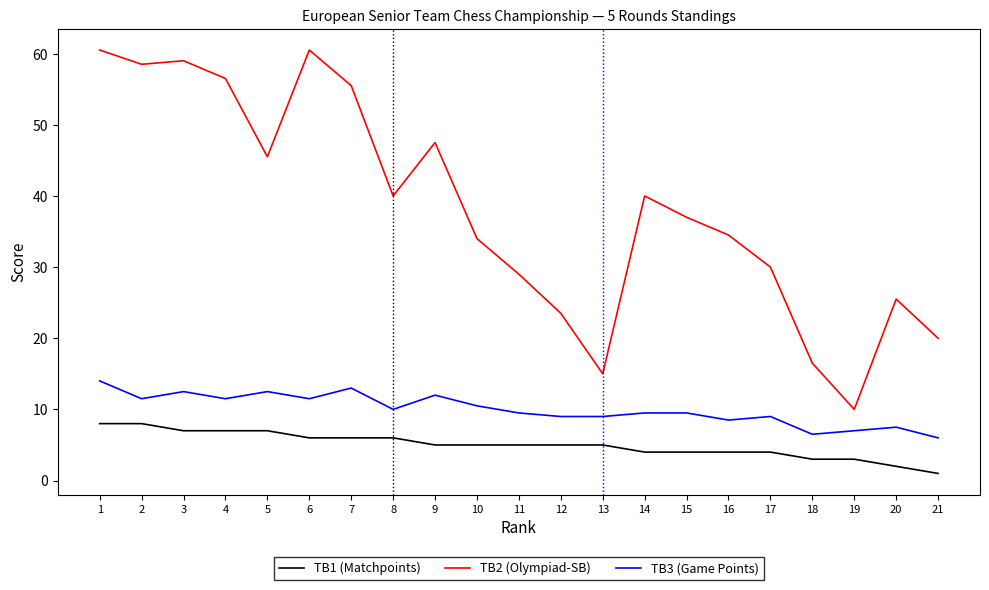

At 20, list the series in order from smallest to largest.

TB1 (Matchpoints), TB3 (Game Points), TB2 (Olympiad-SB)